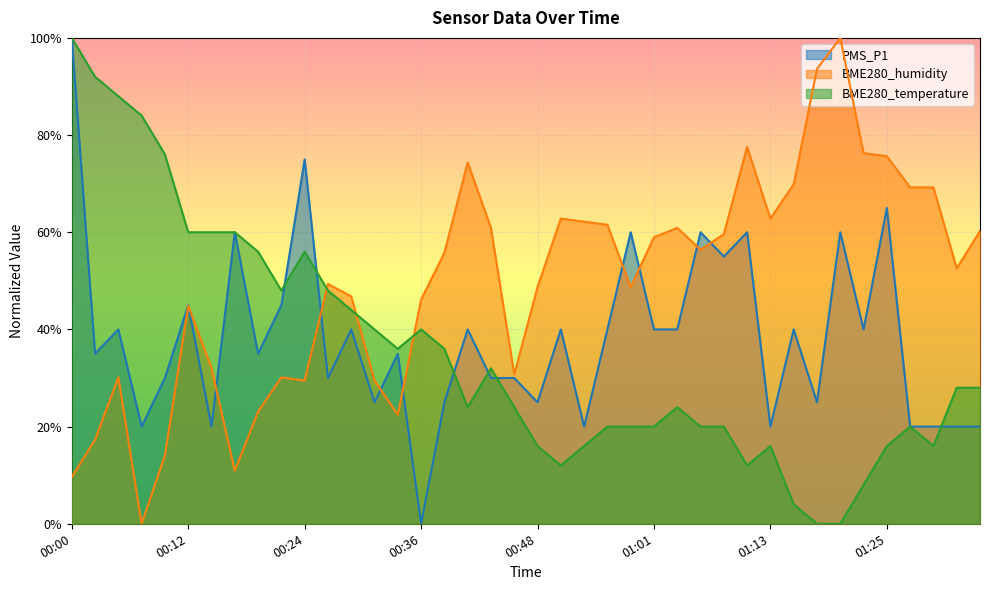

What is the label of the 33rd point from the right?

00:17